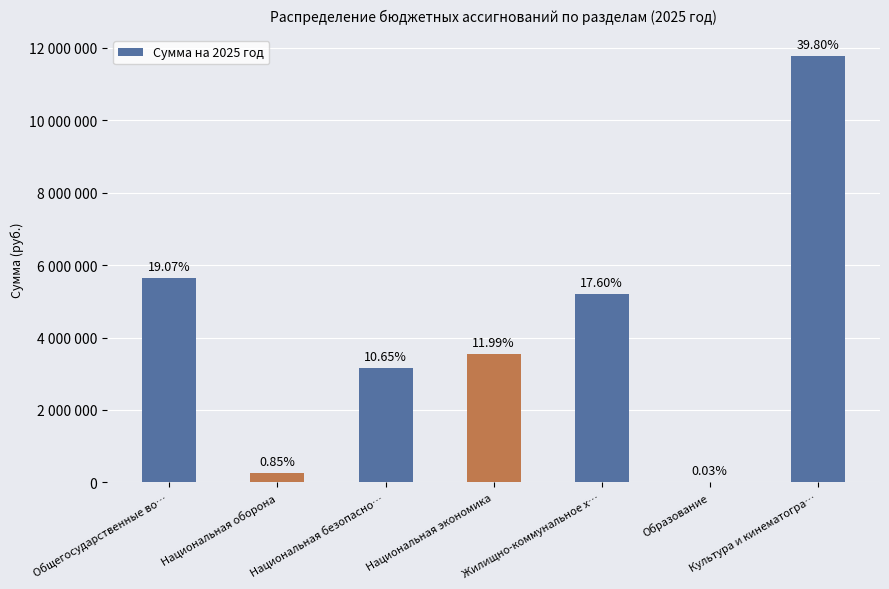

What is the label of the 4th bar from the right?

Национальная экономика